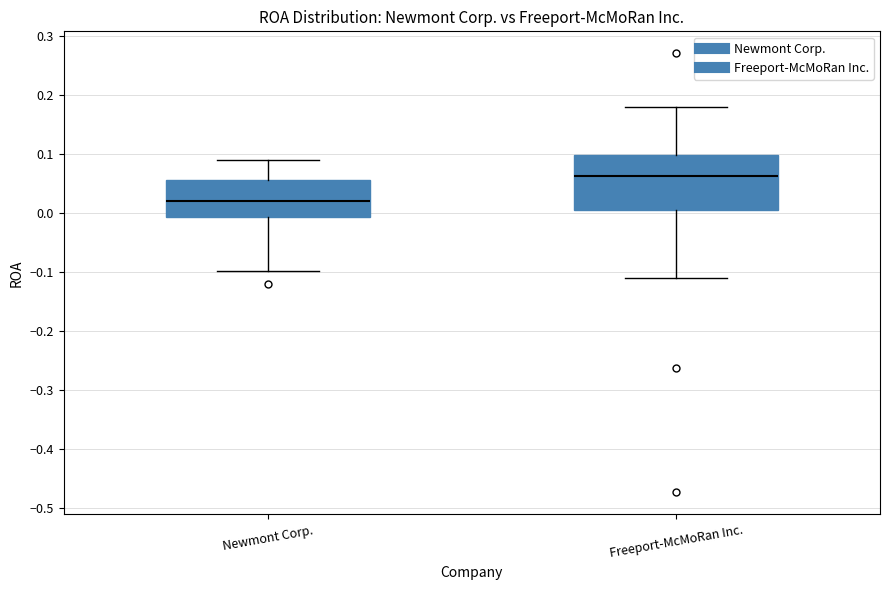

Reading left to right, read every box against the y-axis: the position of its median line, the range the box covers, and the ends of its whiskers. The values are not printed on the chart, so give them approximately, as read against the axis.

Newmont Corp.: median 0.02, box -0.01 to 0.06, whiskers -0.10 to 0.09
Freeport-McMoRan Inc.: median 0.06, box 0.00 to 0.10, whiskers -0.11 to 0.18